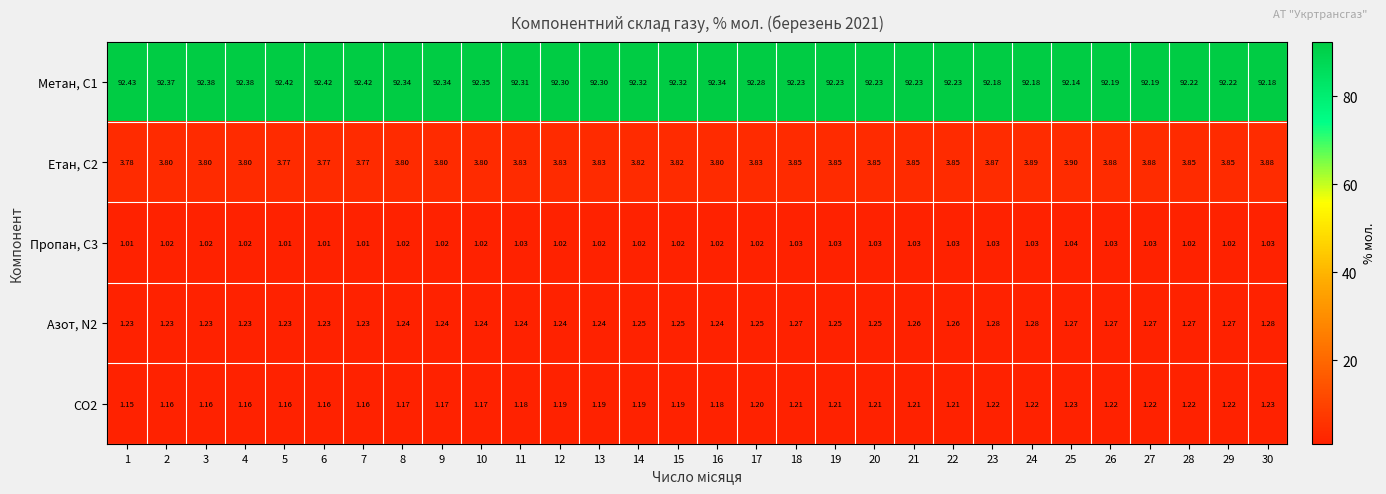

Is the value of Метан, С1 at 20 greater than the value of Азот, N2 at 9?

Yes